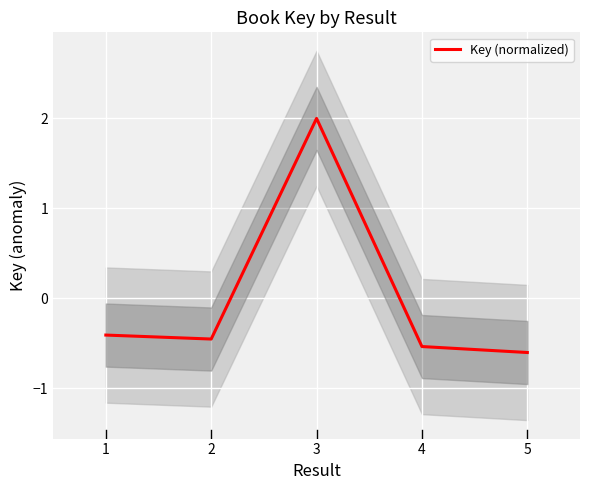

How many values exceed 0?

1